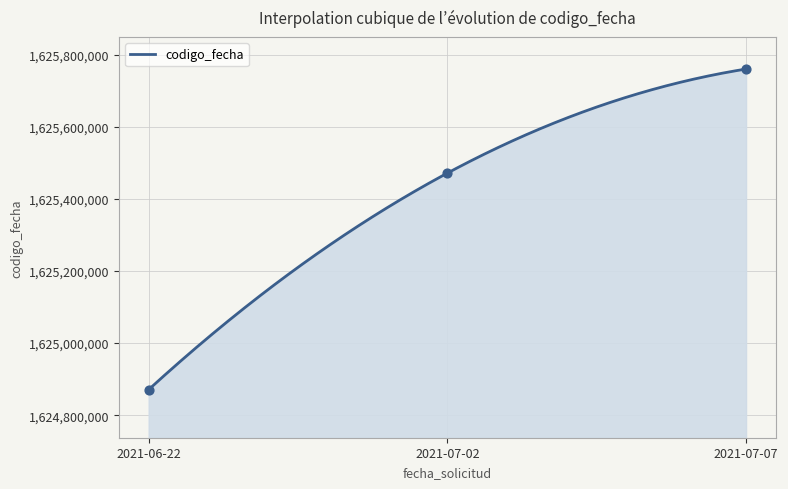

Between 2021-07-02 and 2021-06-22, which is larger?

2021-07-02